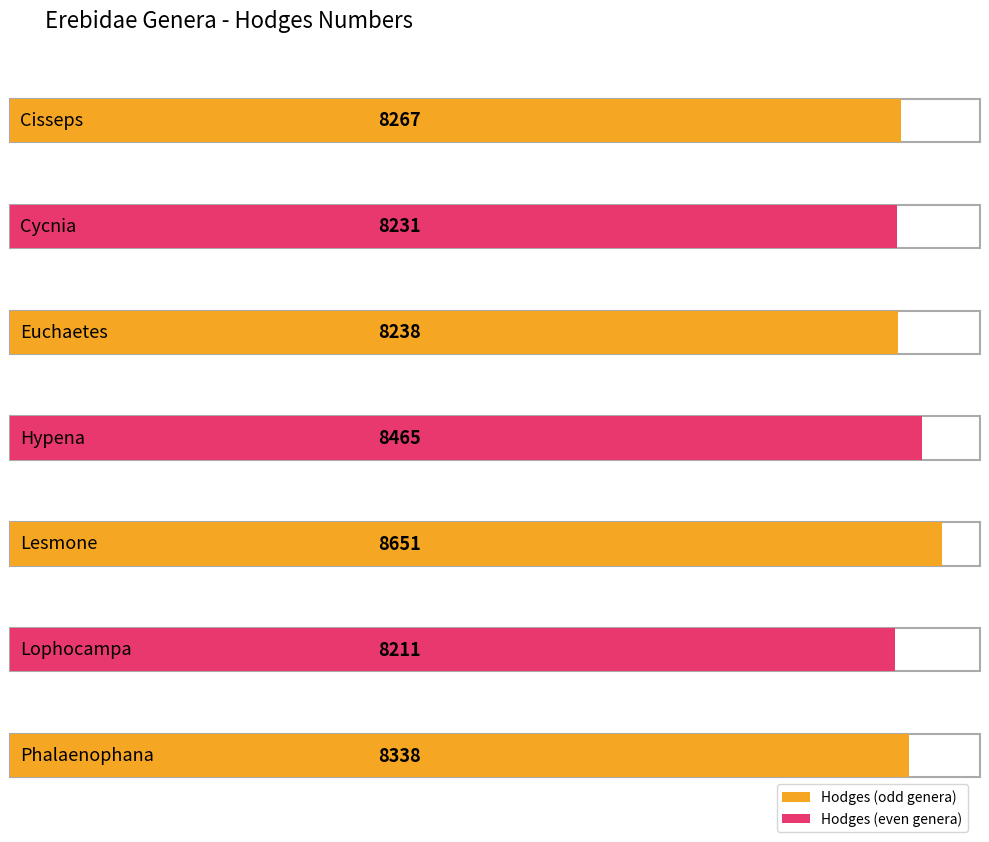

List the labels in order of value, smallest first.

Lophocampa, Cycnia, Euchaetes, Cisseps, Phalaenophana, Hypena, Lesmone